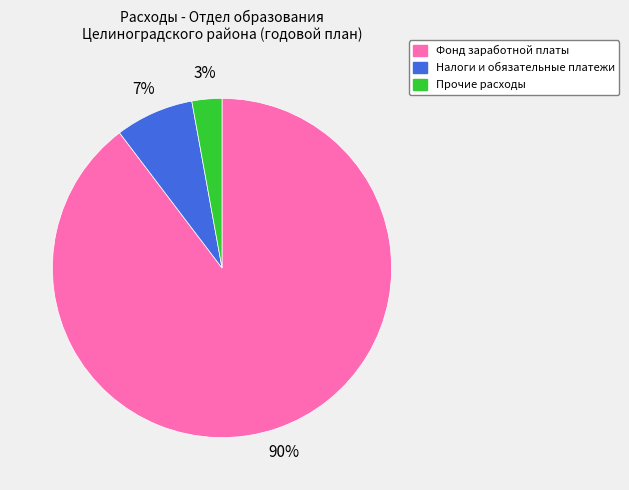

Which slice is the largest?

Фонд заработной платы